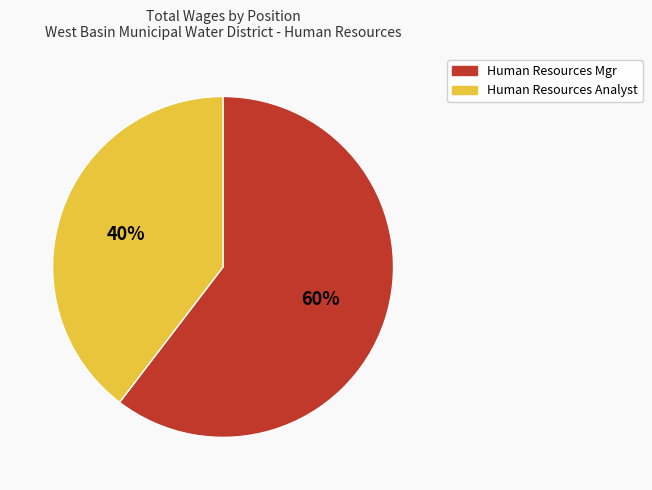

To the nearest percent, what is the average slice percentage?

50%